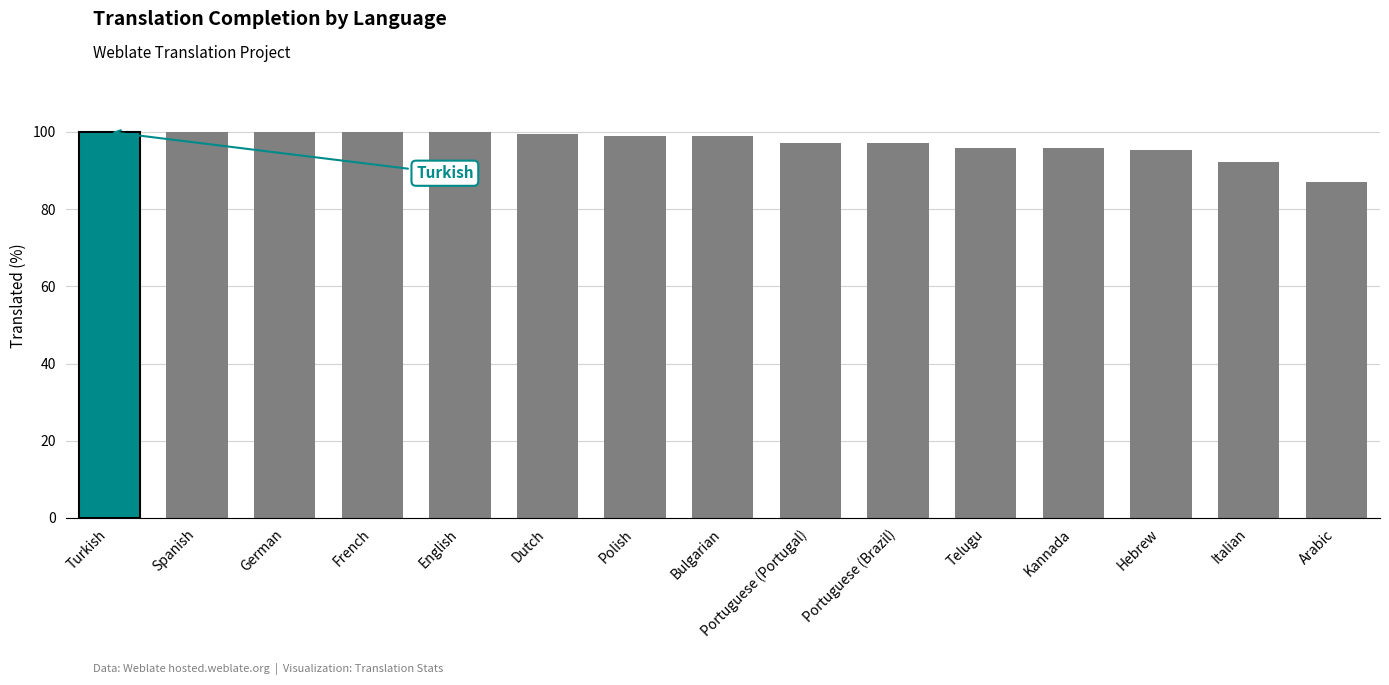

What is the value of the 5th bar from the left?

100.0